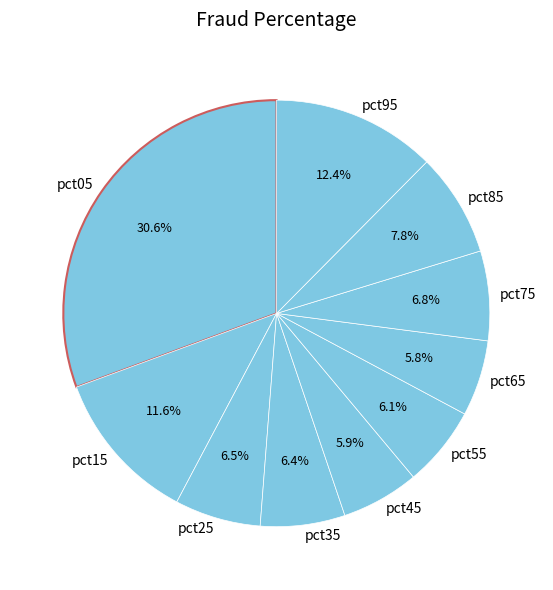

Is it true that pct85 is 8% of the pie?

True